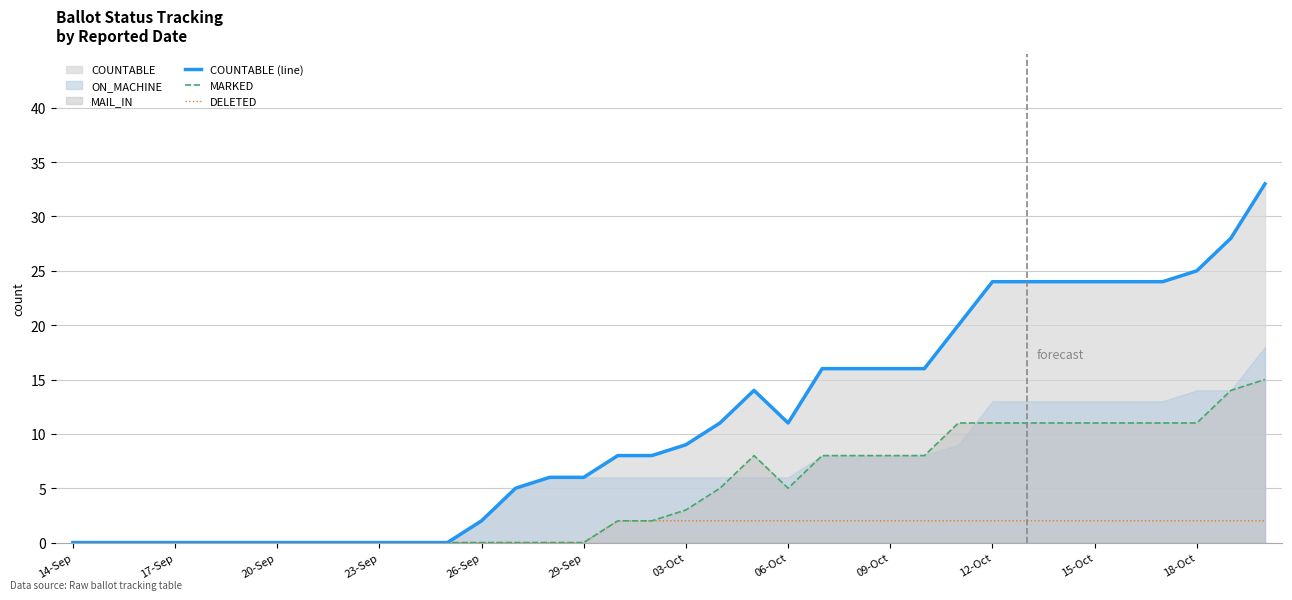

What is the maximum value for DELETED?

2